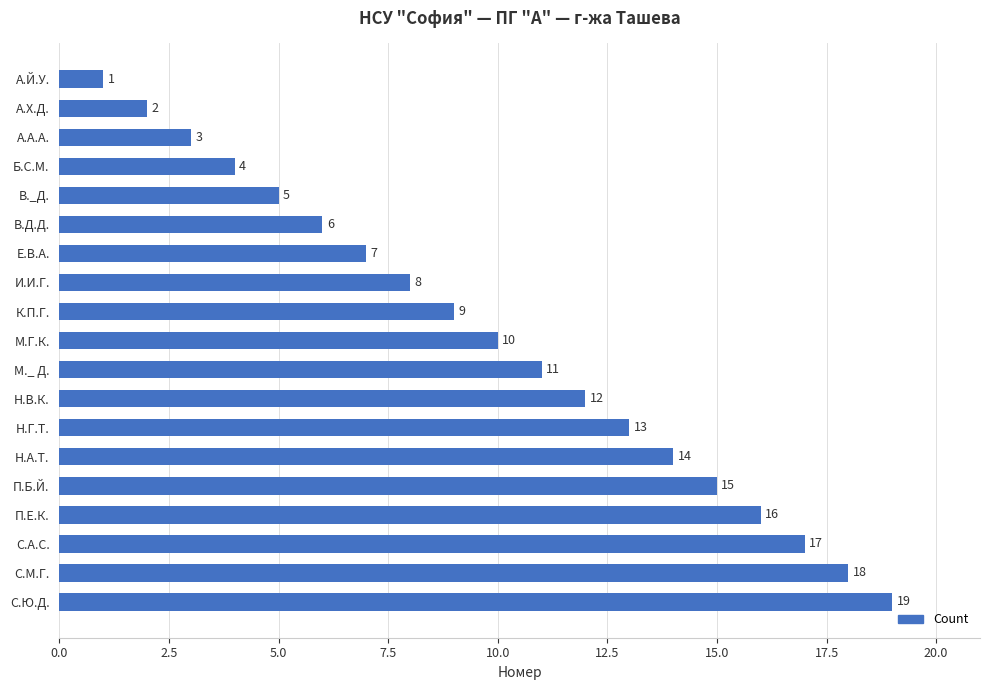

Are the bars horizontal?

Yes